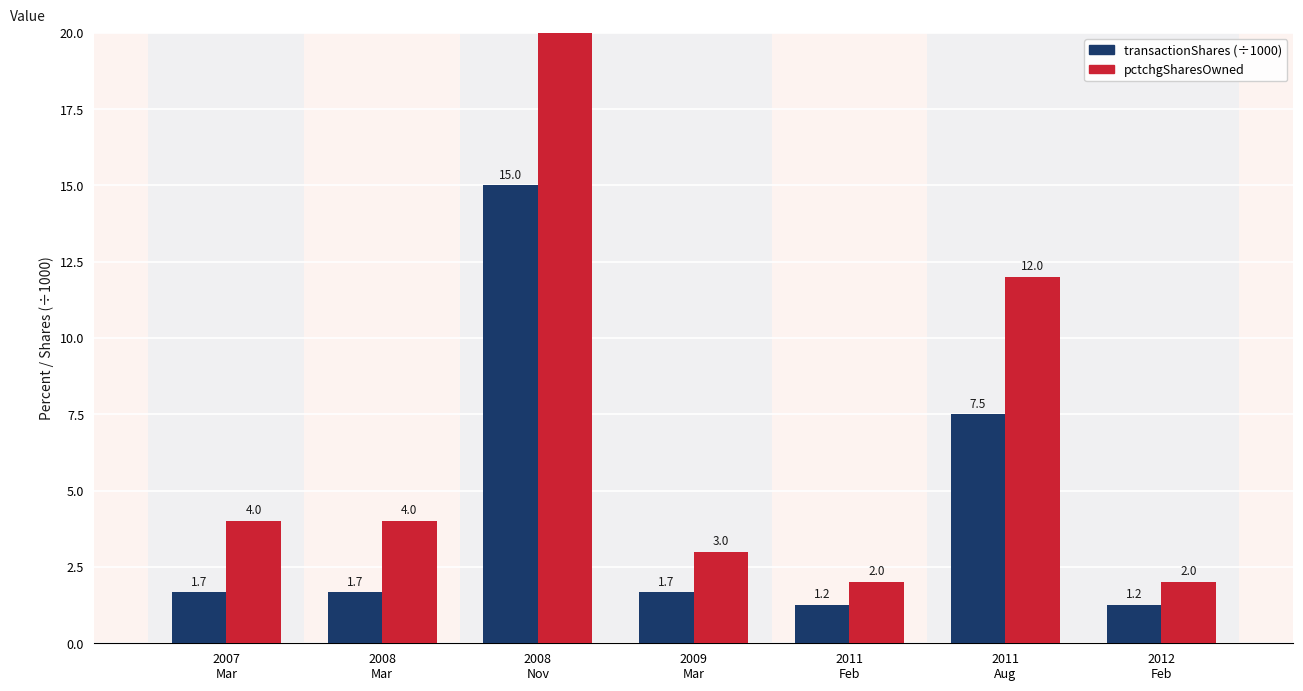

How many series are shown in this chart?

2